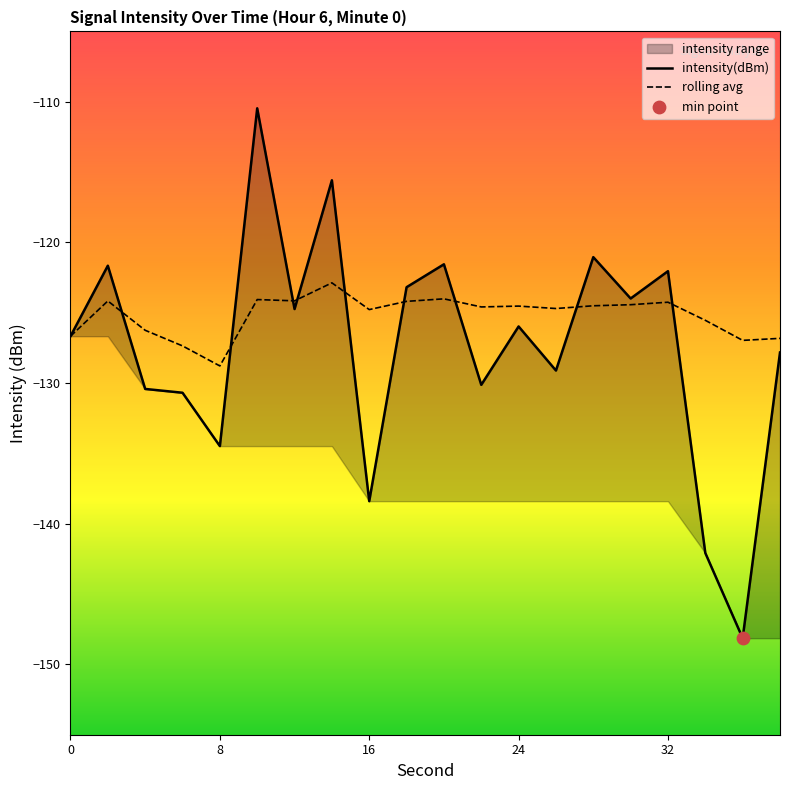

Which series has the widest spread of Y values?

intensity(dBm)